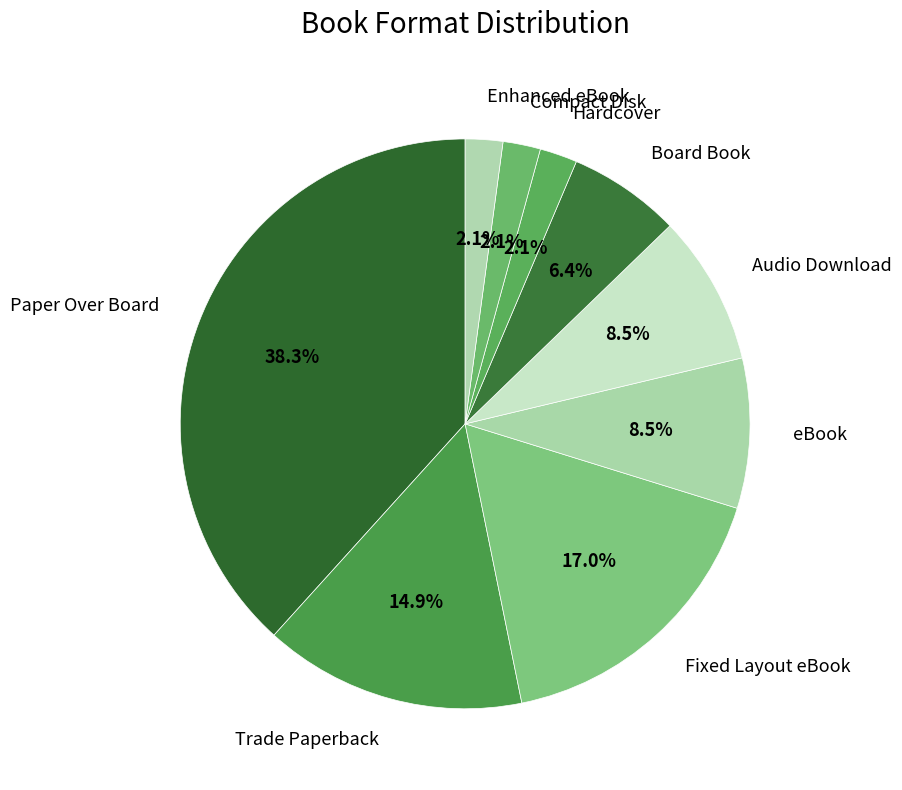

What is the largest slice in the pie chart?

Paper Over Board